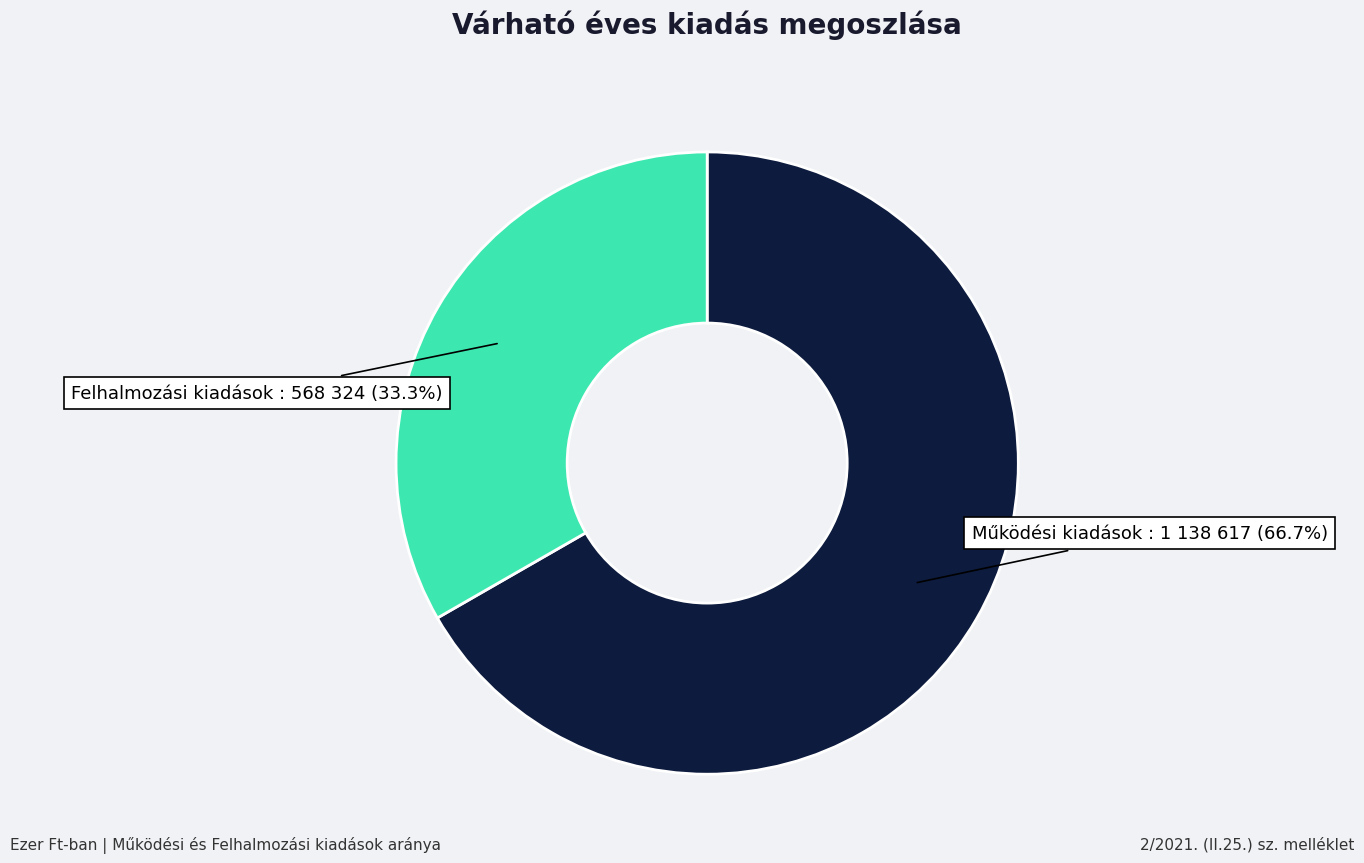

Does any single category account for the majority?

Yes